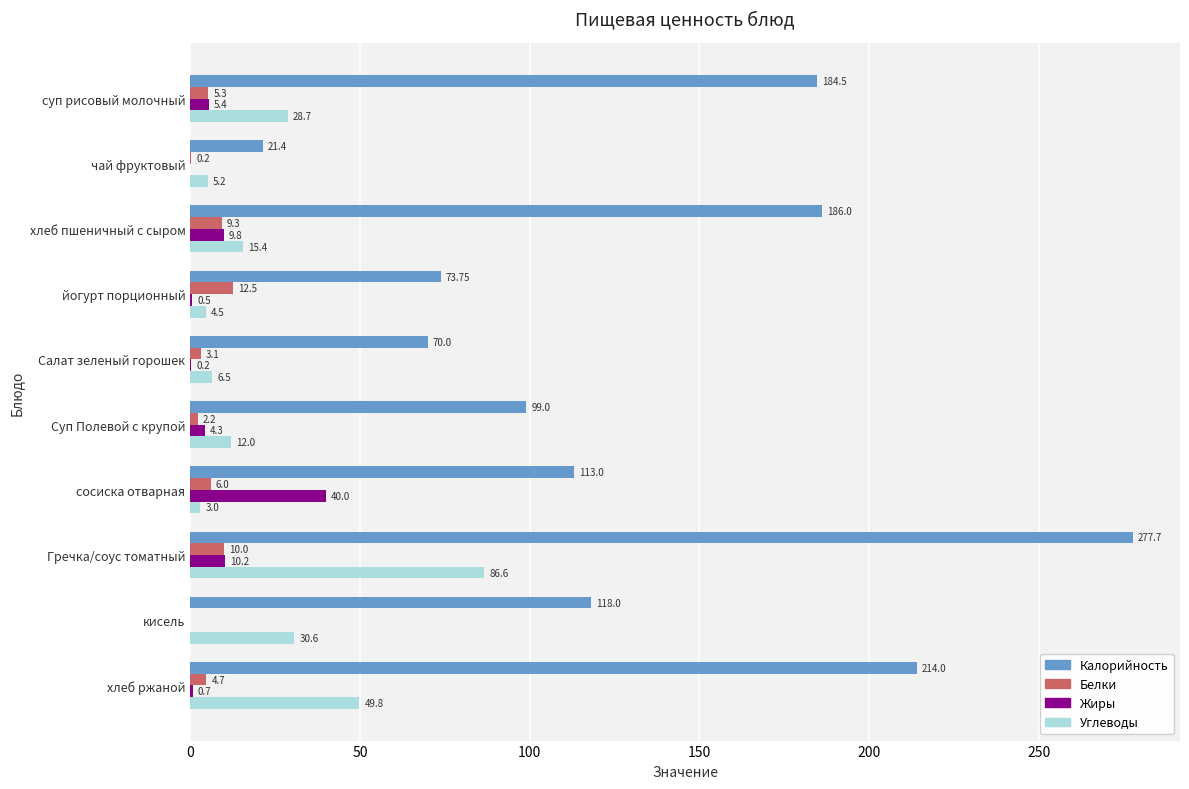

What is the total value across all series at сосиска отварная?

162.0